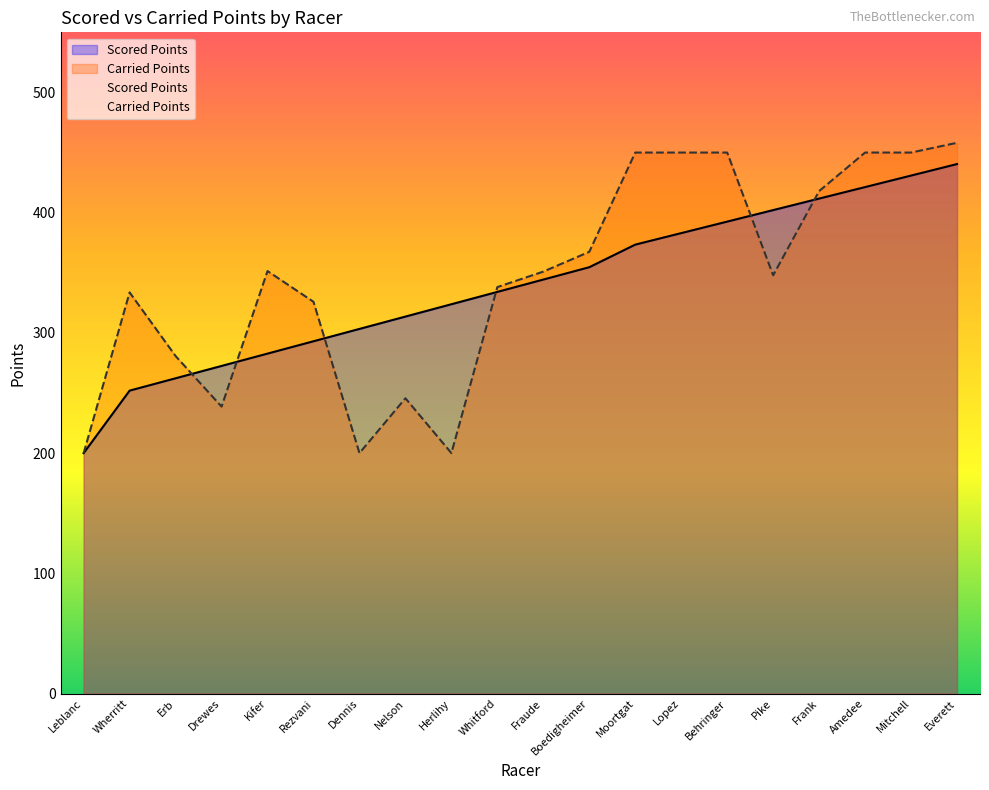

At which category is the sum across all series the highest?

Everett